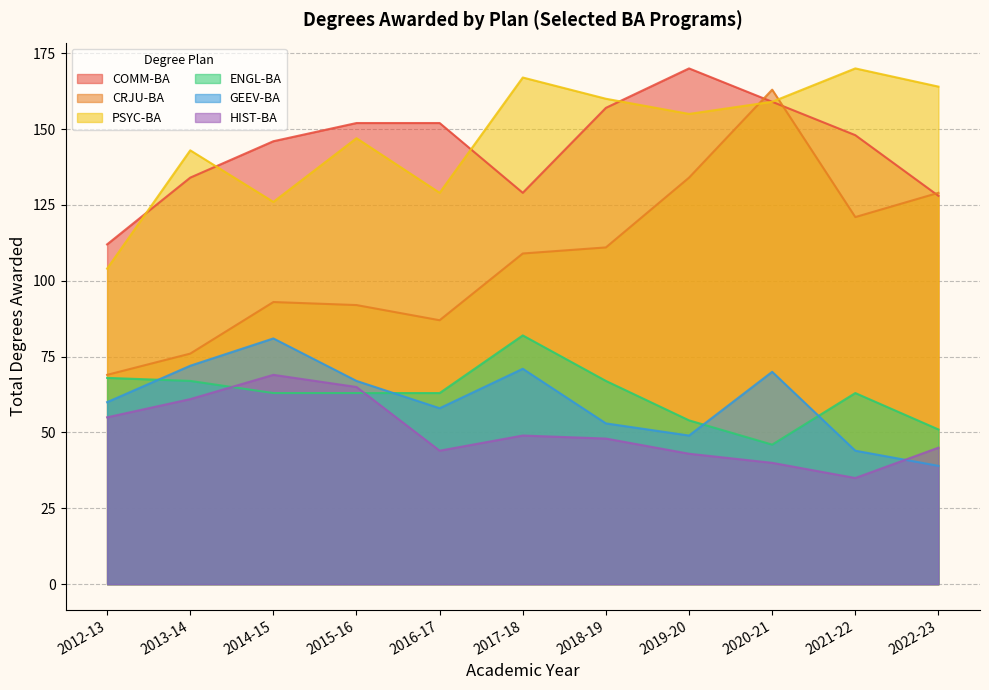

Is it true that PSYC-BA equals 155 at 2019-20?

True